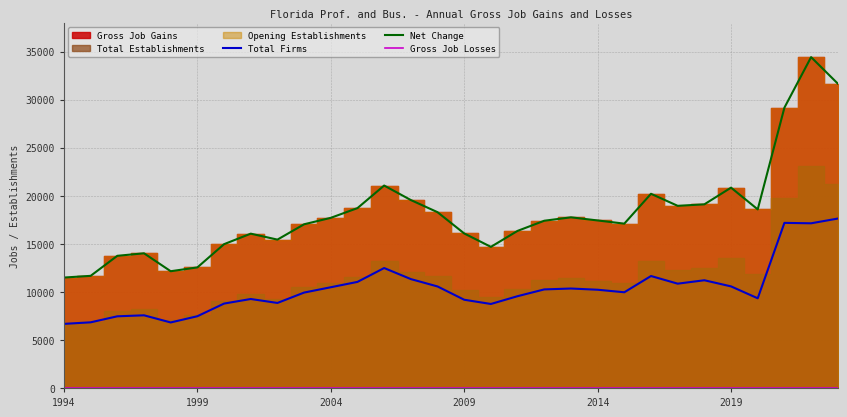

The Net Change series shows 22316 at 1999. True or false?

False